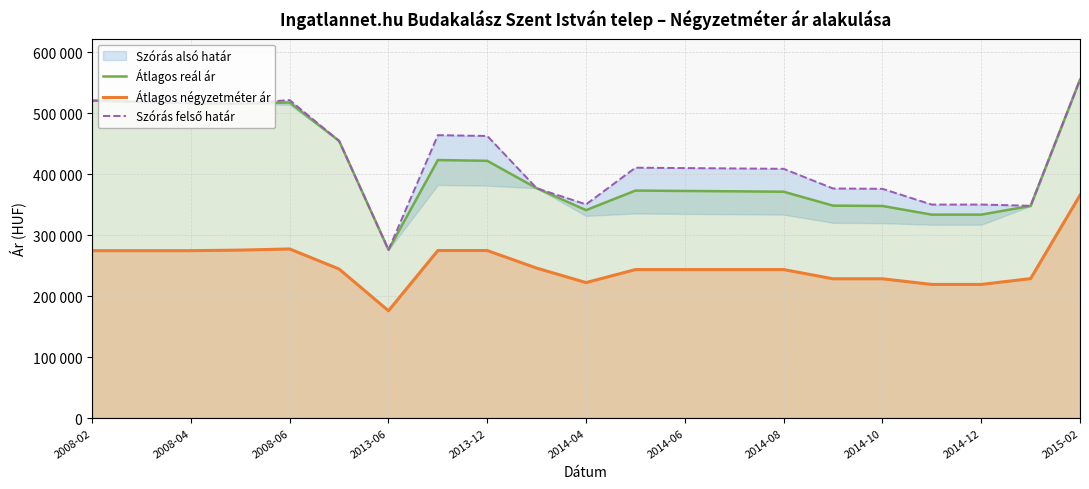

At which category is the sum across all series the highest?

2015-02